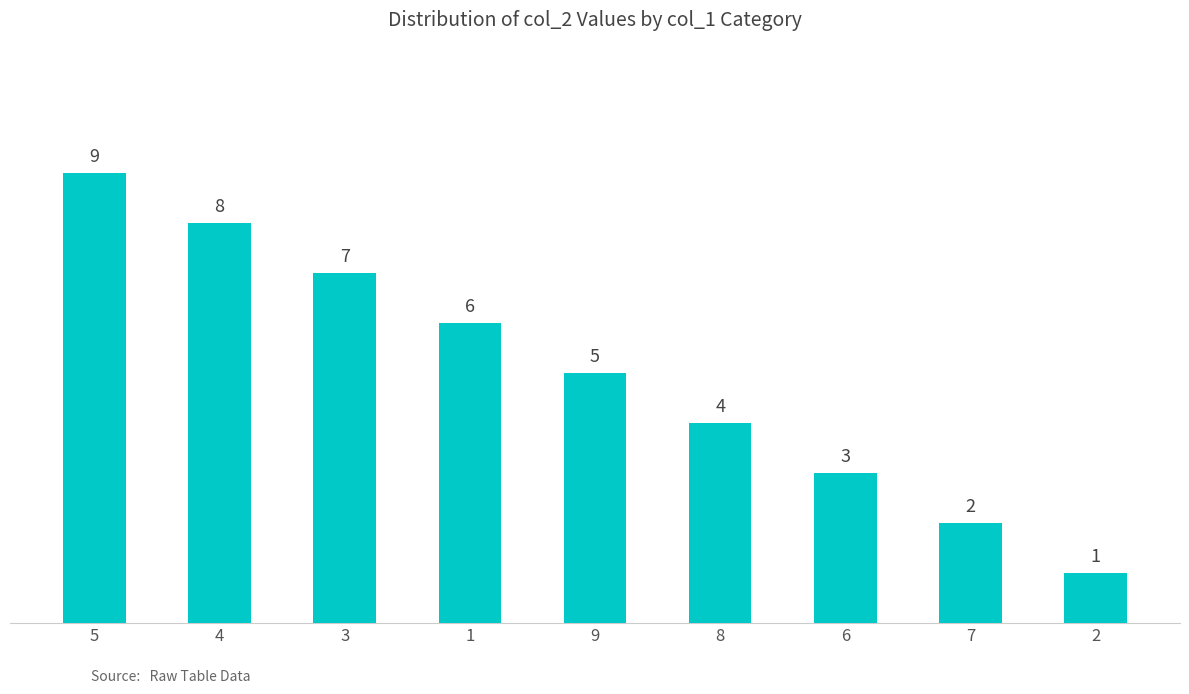

What is the smallest value displayed?

1